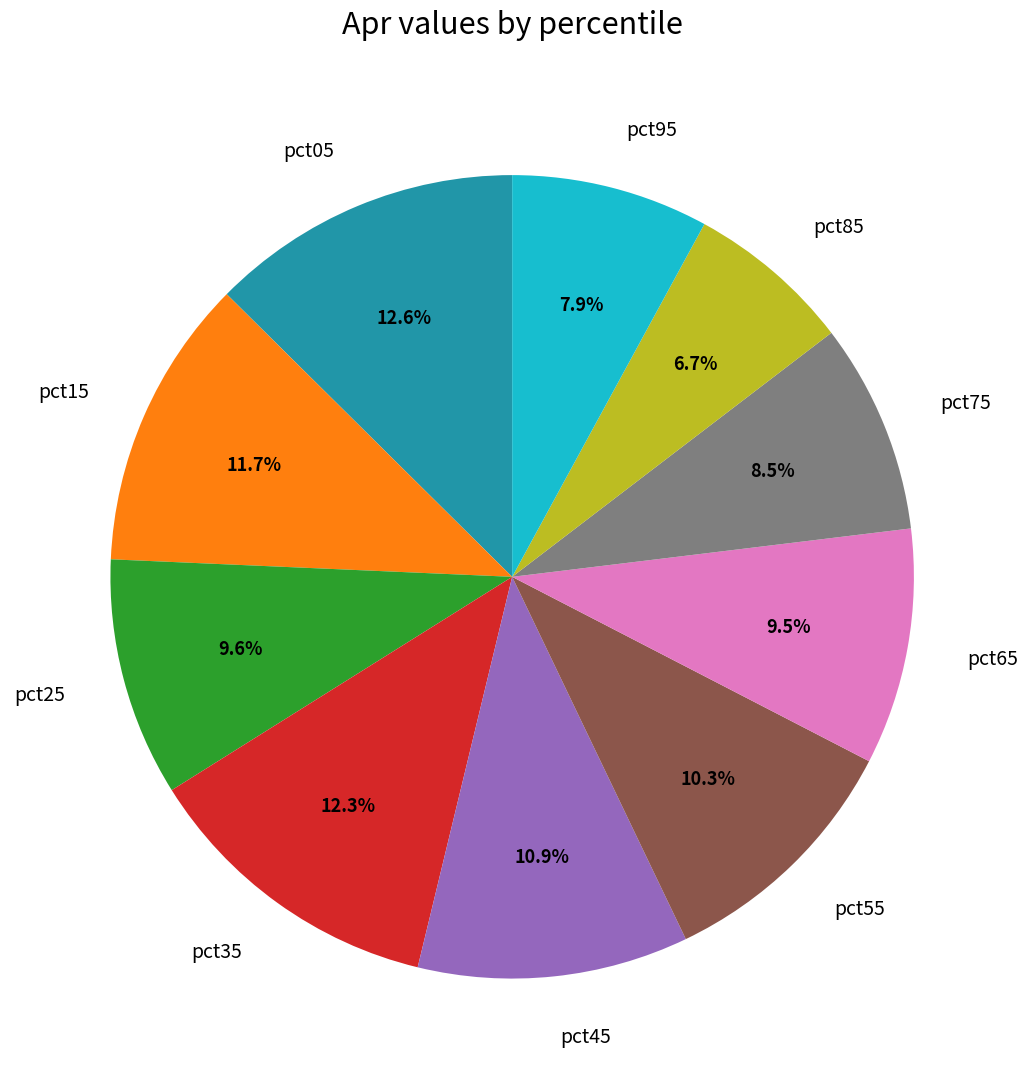

Count the number of slices in the pie.

10